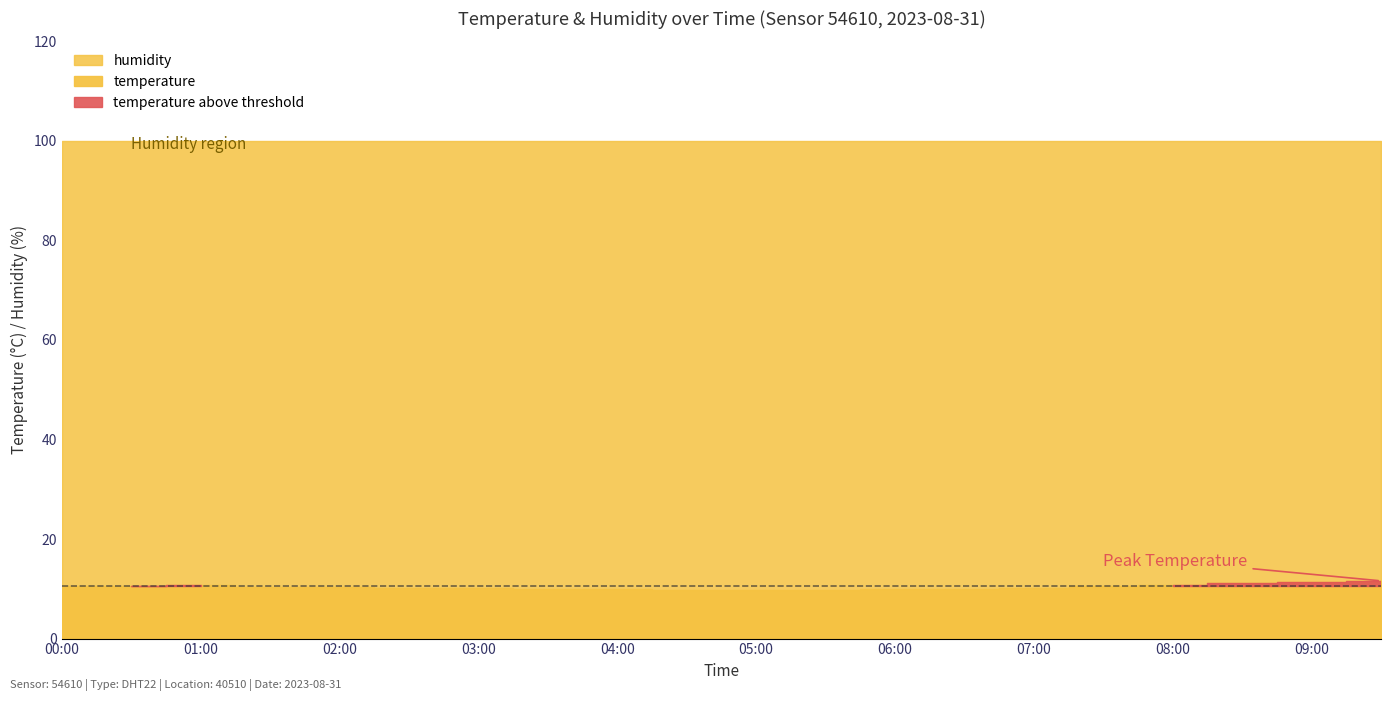

List the series in order of their overall mean, lowest first.

temperature, humidity